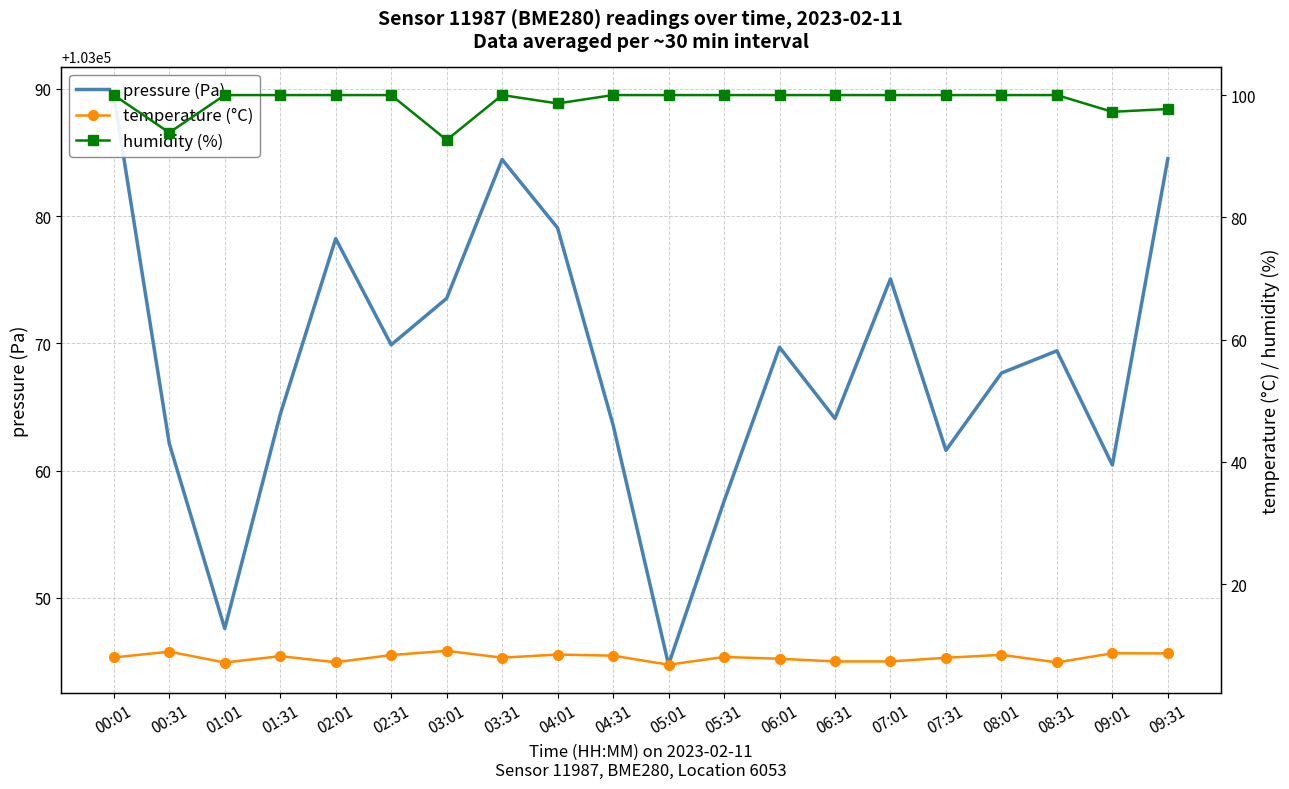

What is the label of the 1st point from the left?

00:01